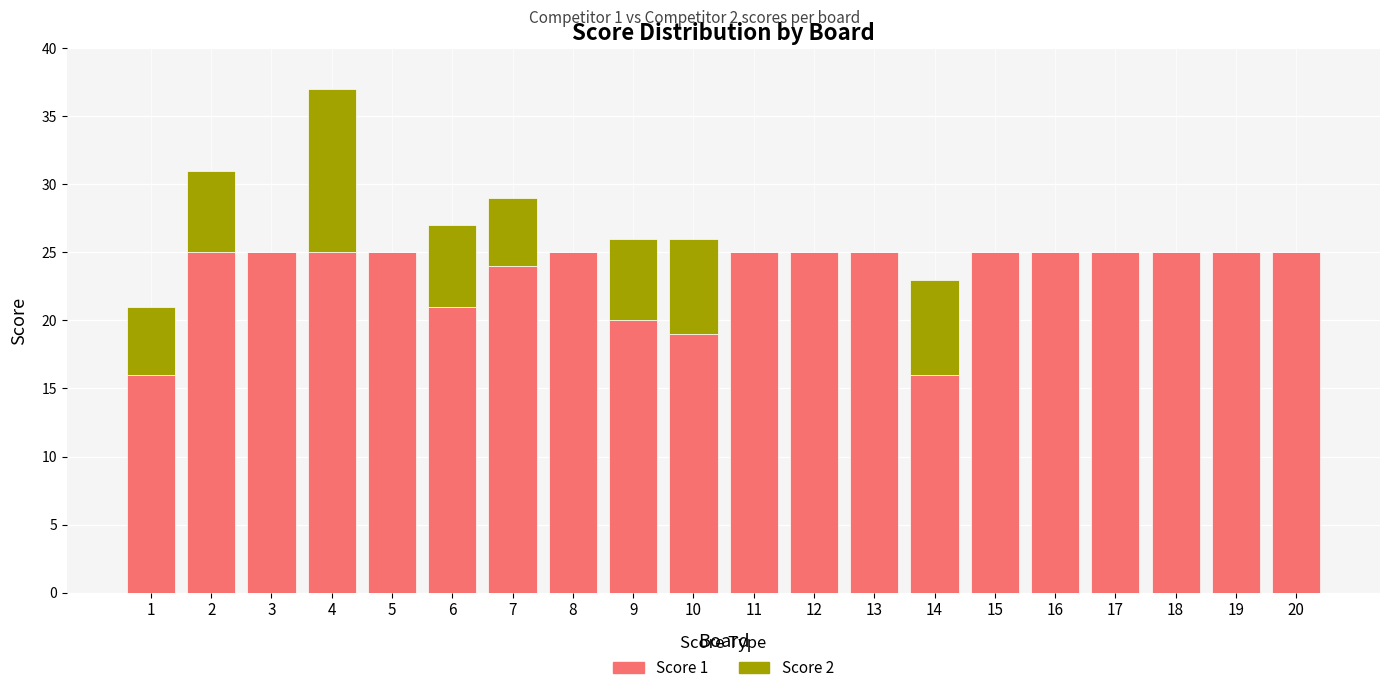

What is the highest value of the Score 1 series?

25